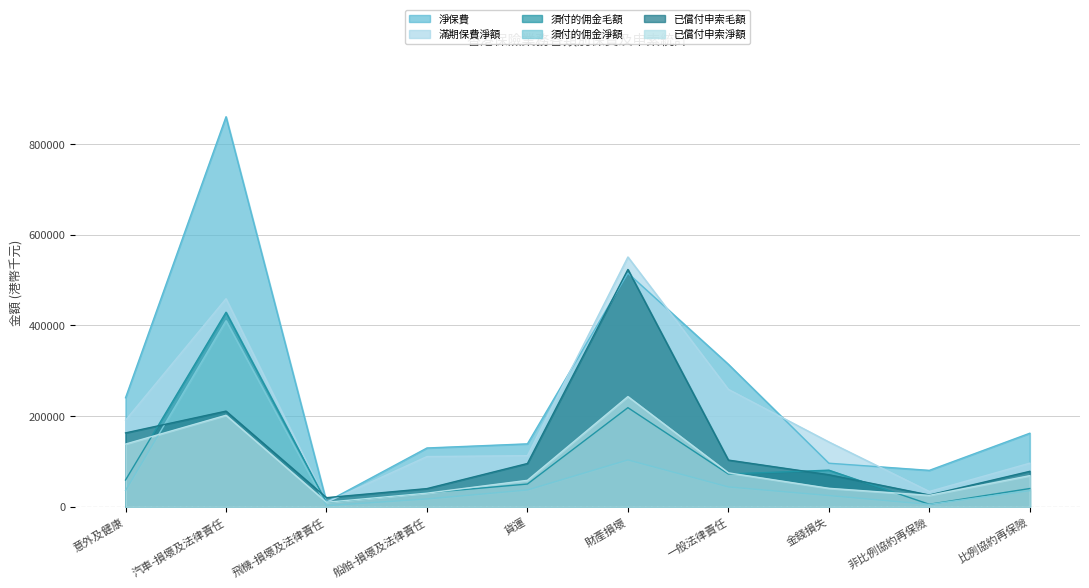

How many values in the 淨保費 series exceed 162246?

4